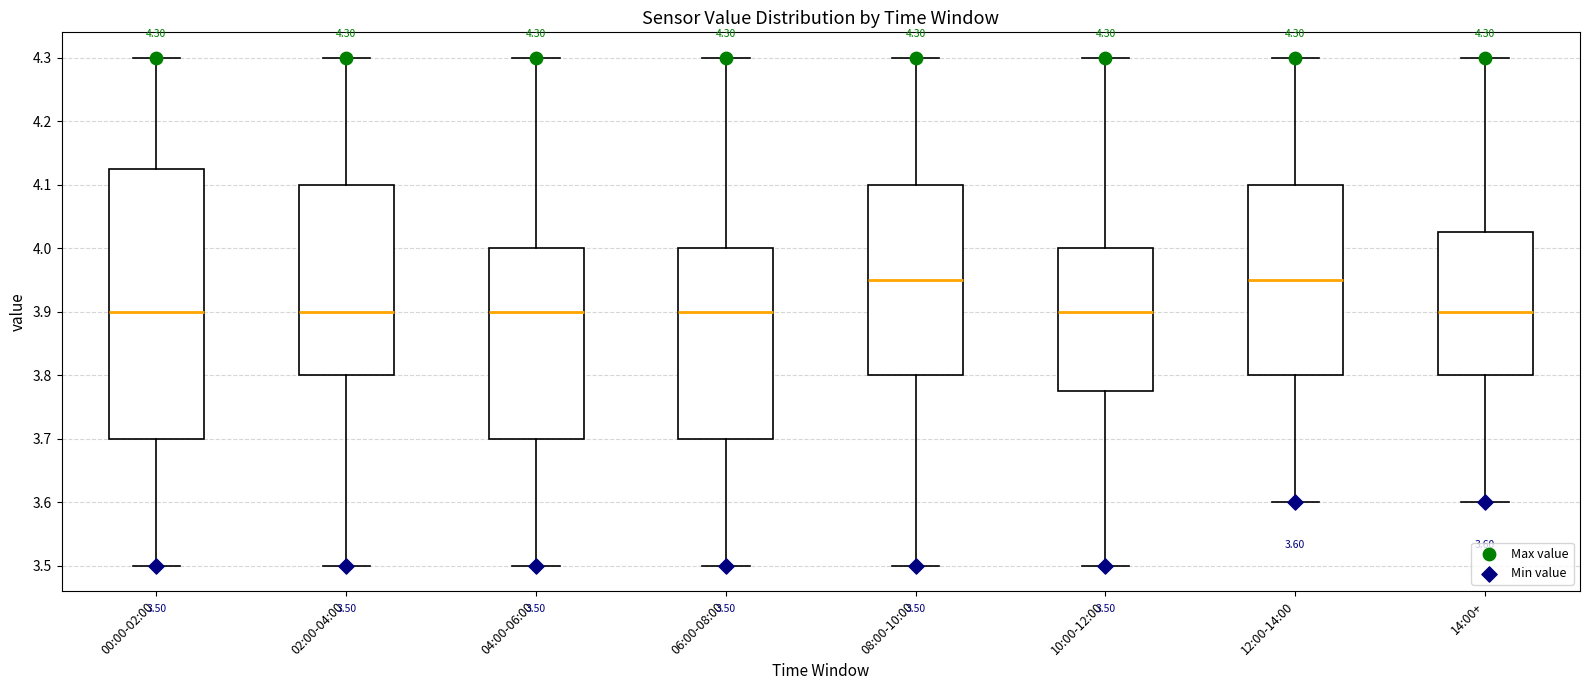

Which box is the tallest, from its lower edge to its upper edge?

00:00-02:00